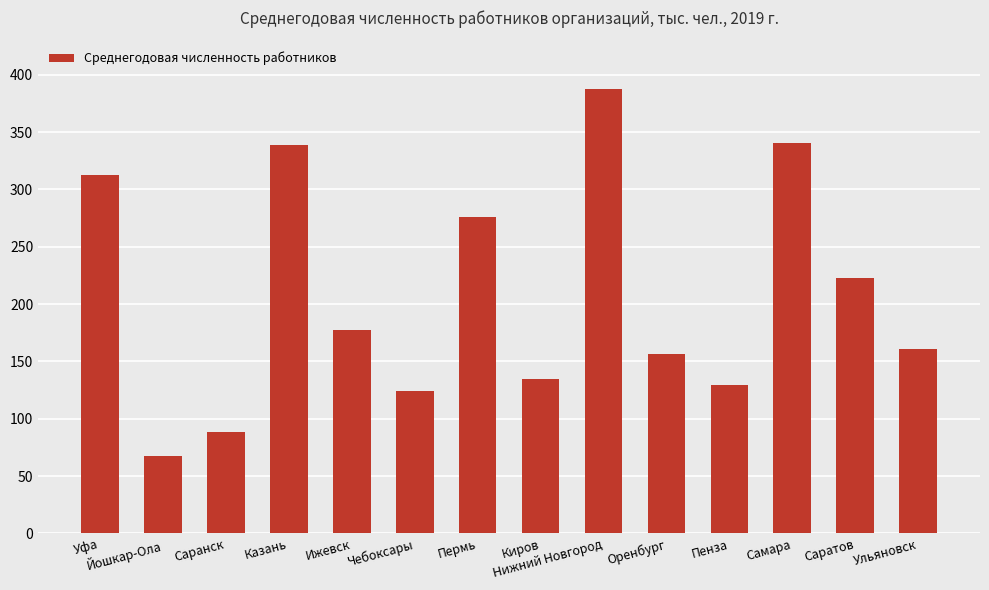

What is the label of the 11th bar from the right?

Казань